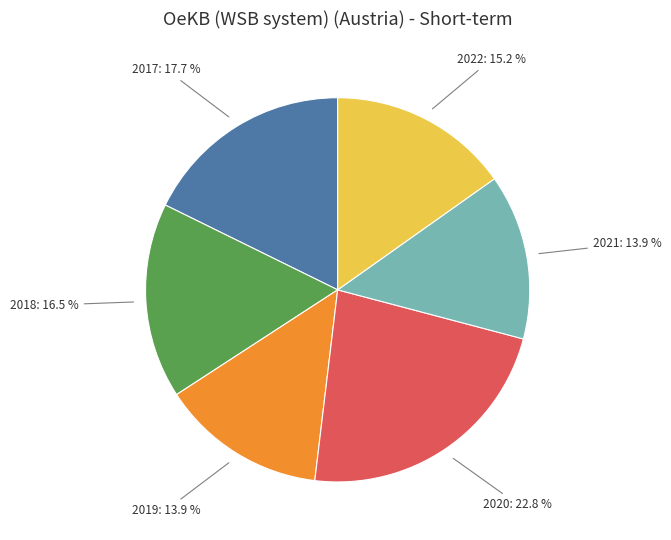

To the nearest percent, what is the combined percentage of 2019 and 2020?

37%